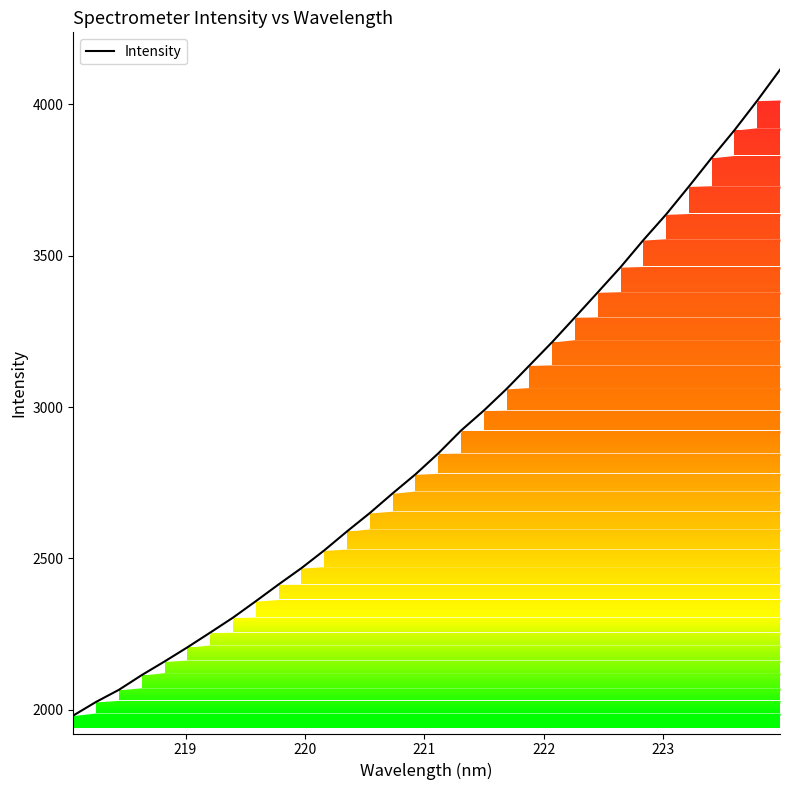

What is the greatest value displayed?

4114.0